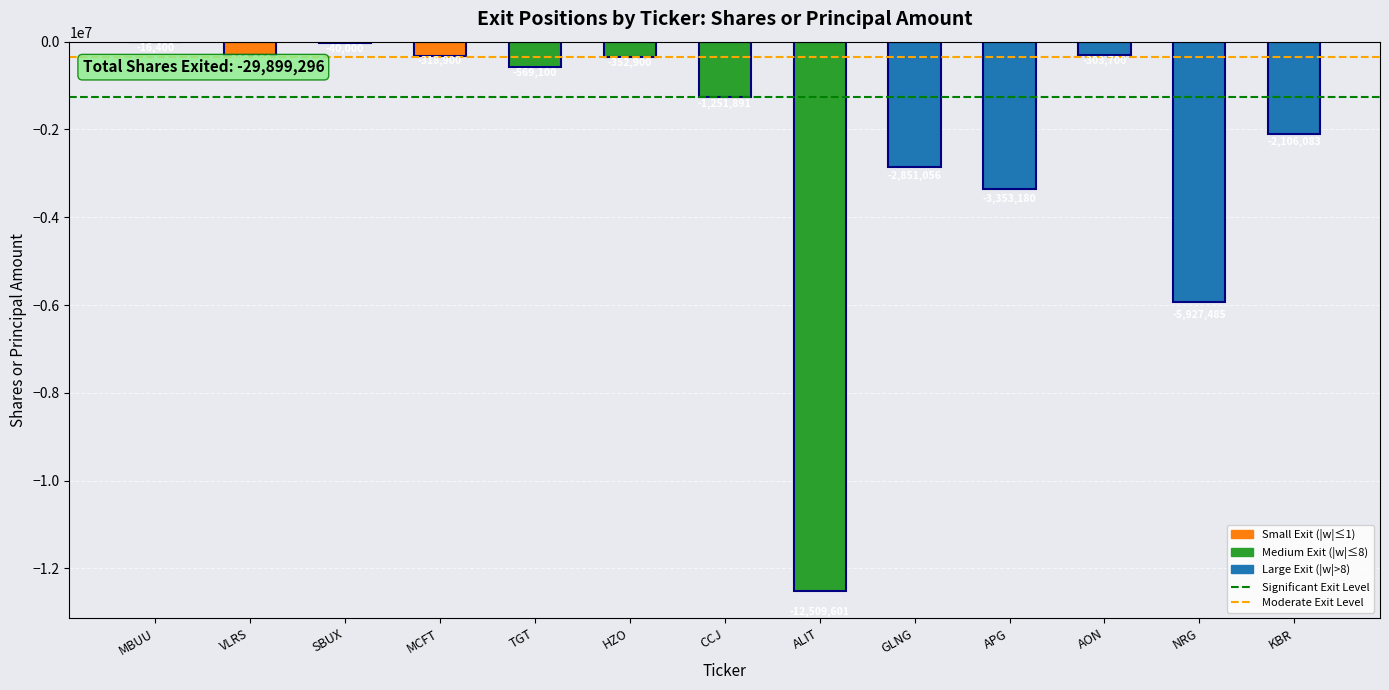

What is the change in value from HZO to ALIT?

-12156701